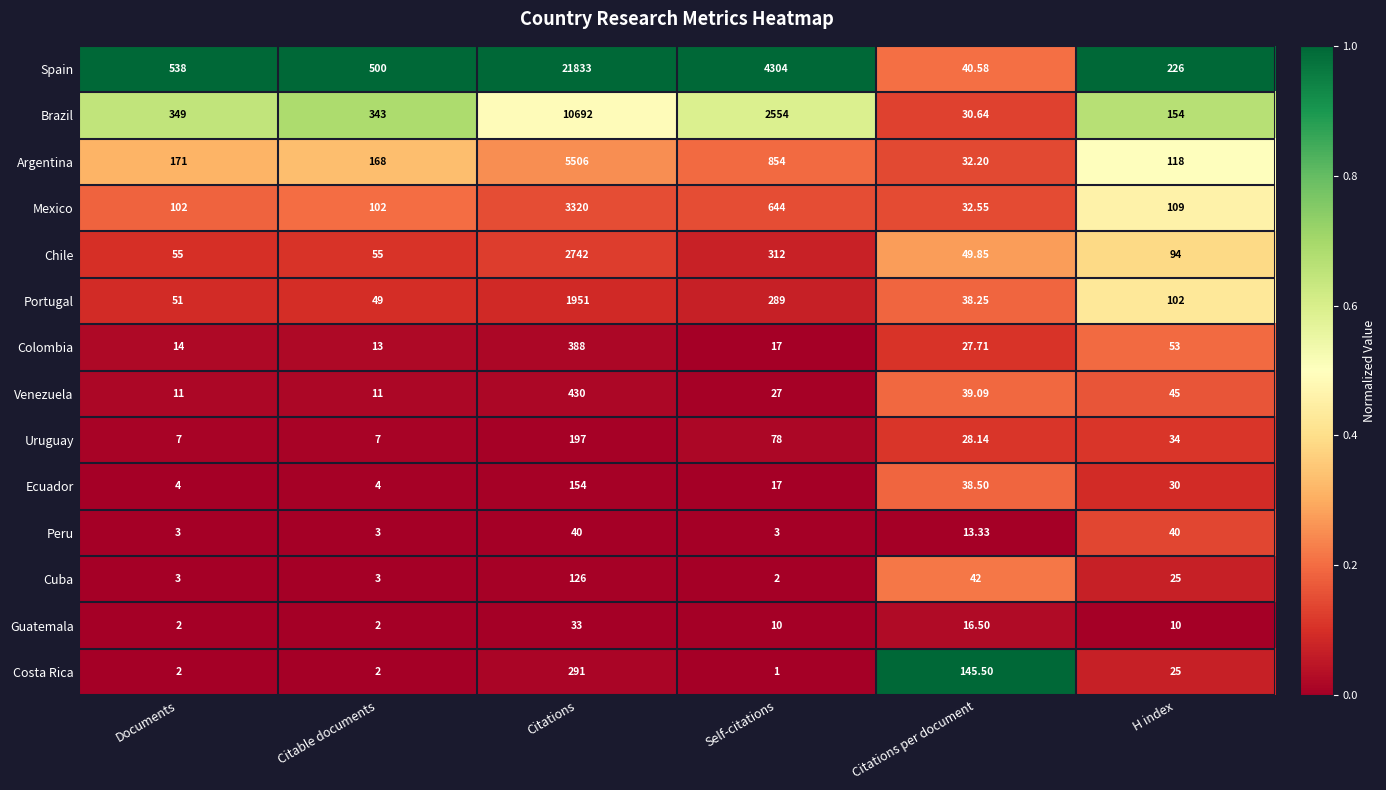

What is the greatest value displayed?

21833.0